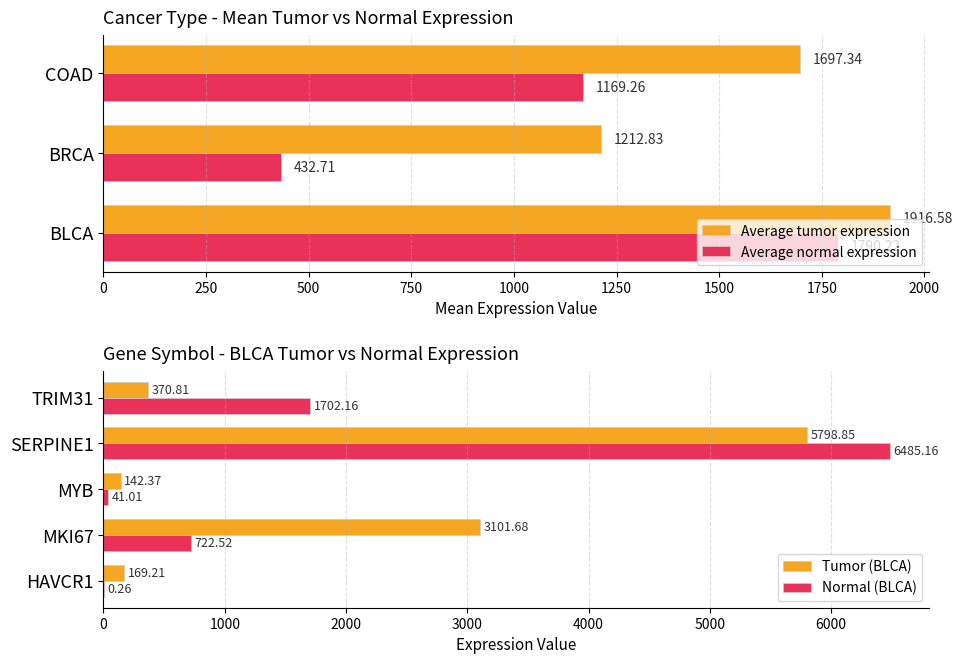

Which series has the largest range (max minus min)?

normal